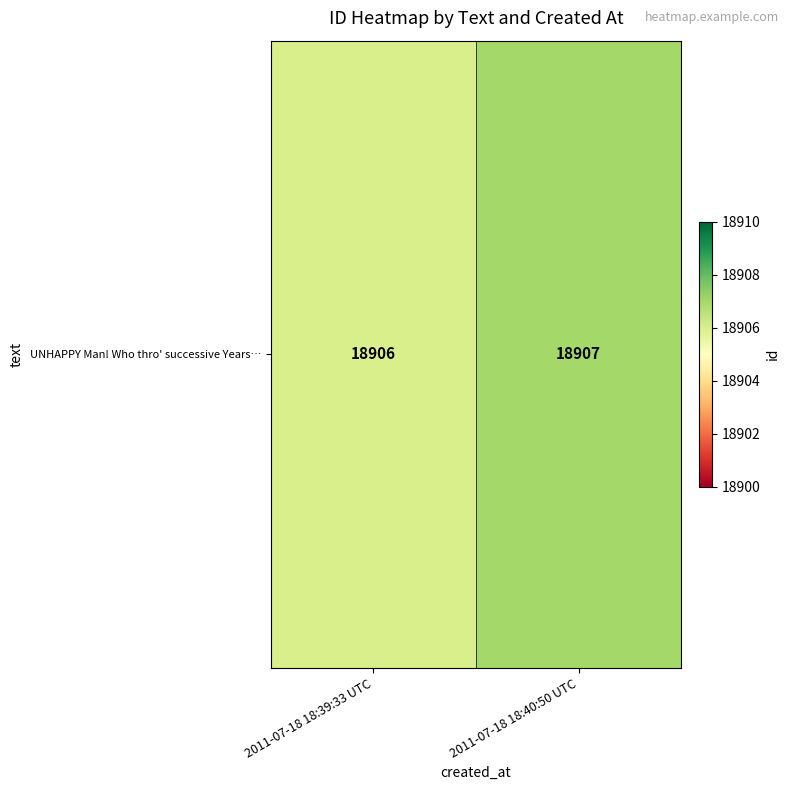

What is the sum of all values?

37813